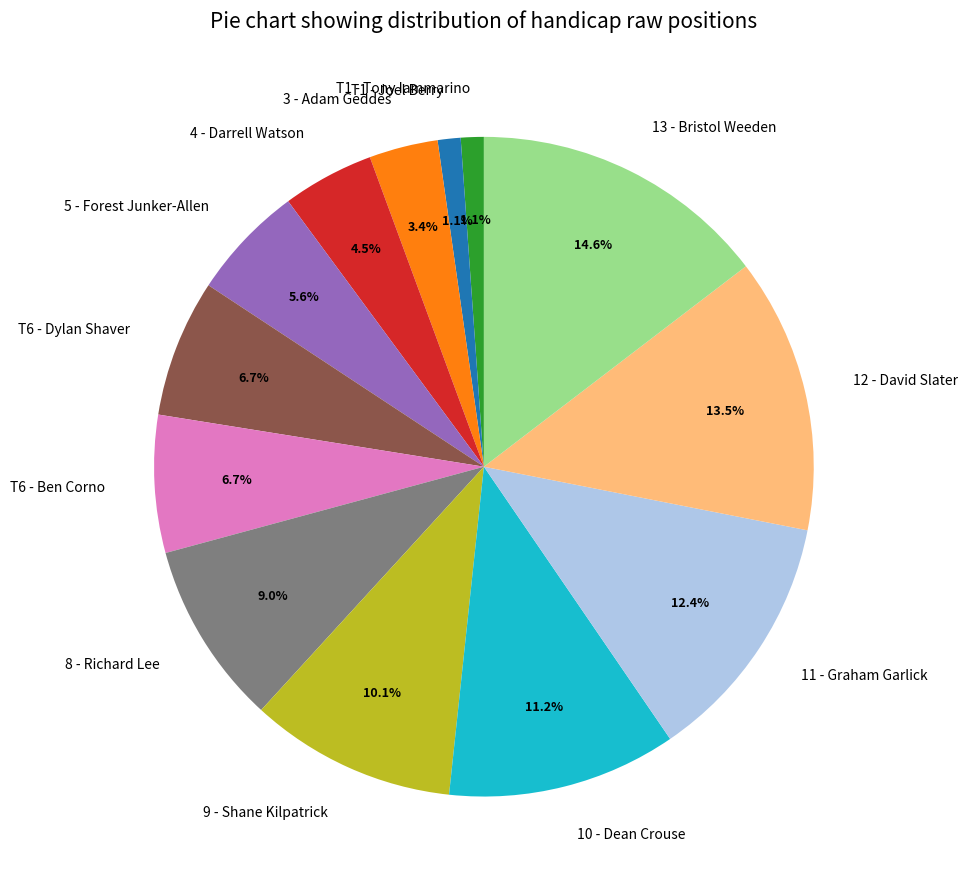

Is there a majority slice in this chart?

No